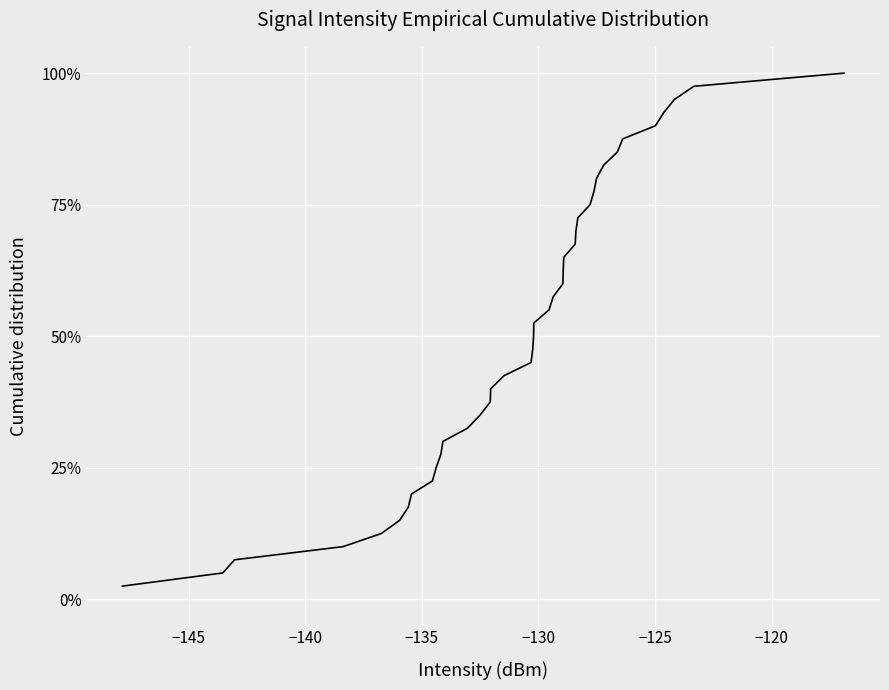

What is the difference between the maximum and minimum values?

97.5